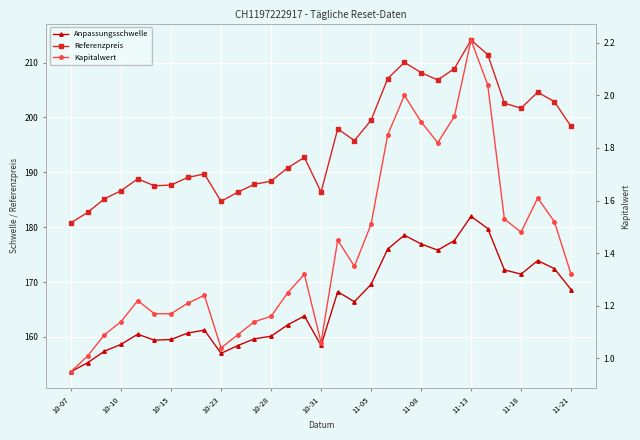

Which series has the largest total across all categories?

Referenzpreis